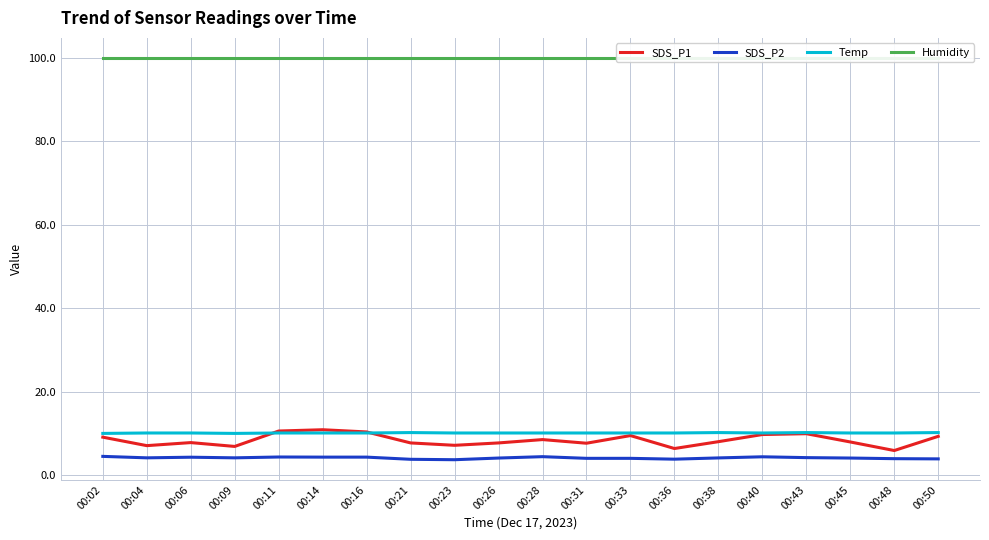

Which series changed the most between 00:16 and 00:26?

SDS_P1